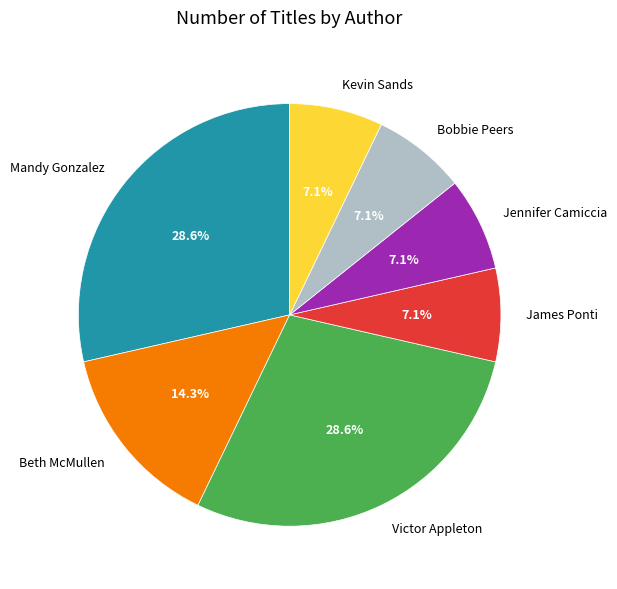

To the nearest percent, what portion does Bobbie Peers represent?

7%